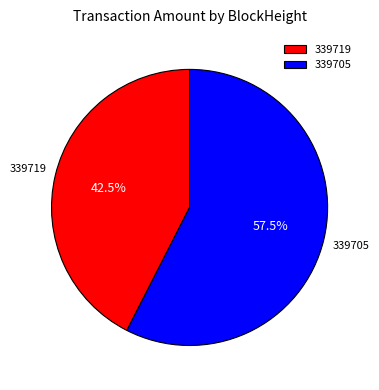

To the nearest percent, what is the combined percentage of 339705 and 339719?

100%